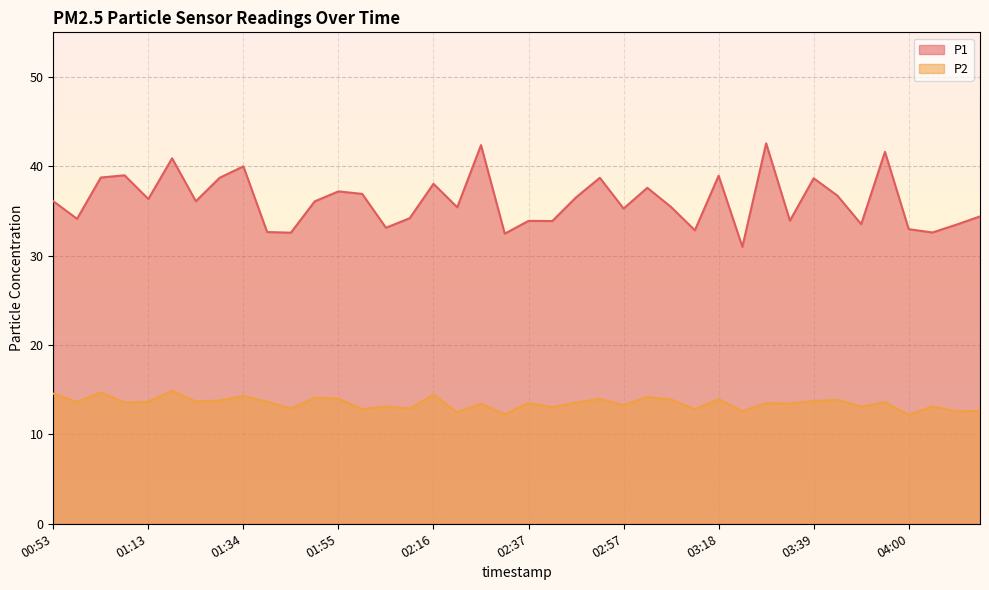

True or false: P1 has more than 1 interior local peaks.

True